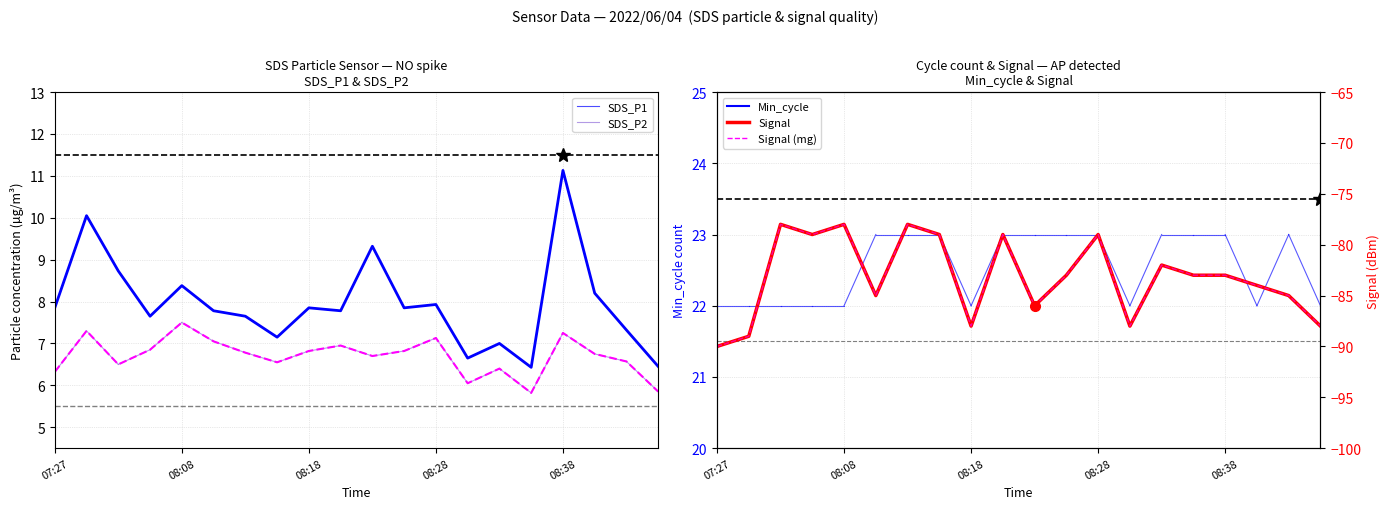

In SDS_P2, how many points are lower than both neighbors (excluding endpoints)?

5